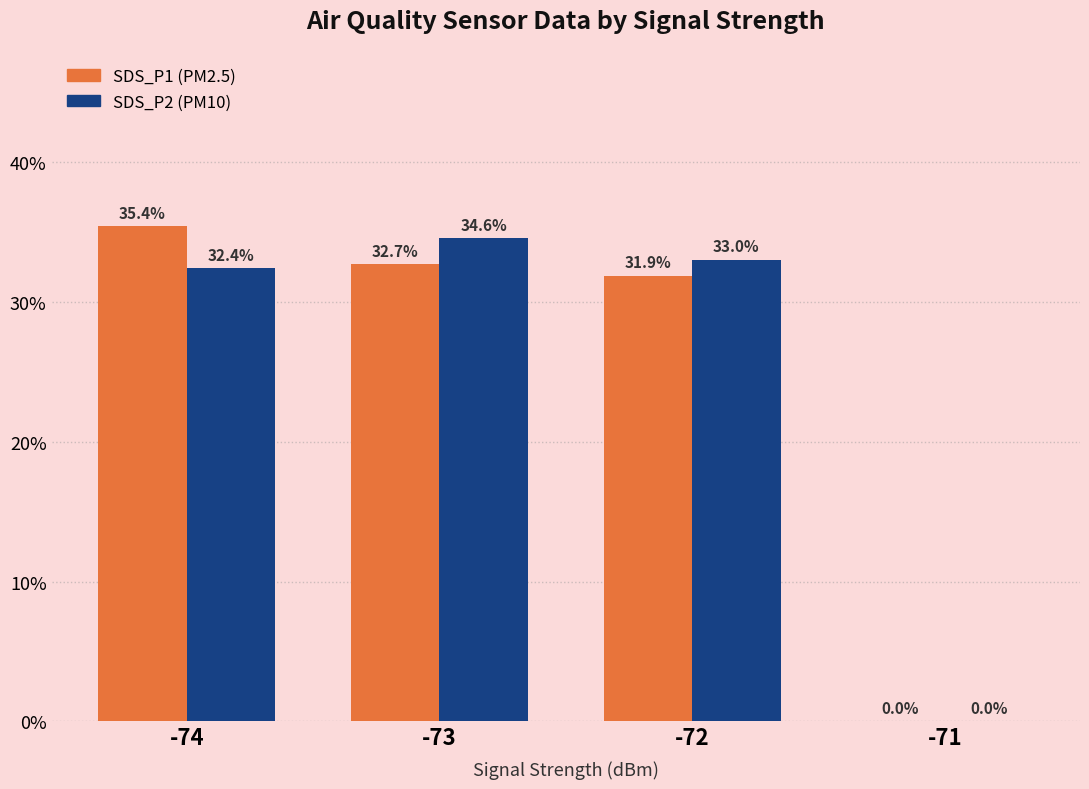

What is the greatest value displayed?

35.4